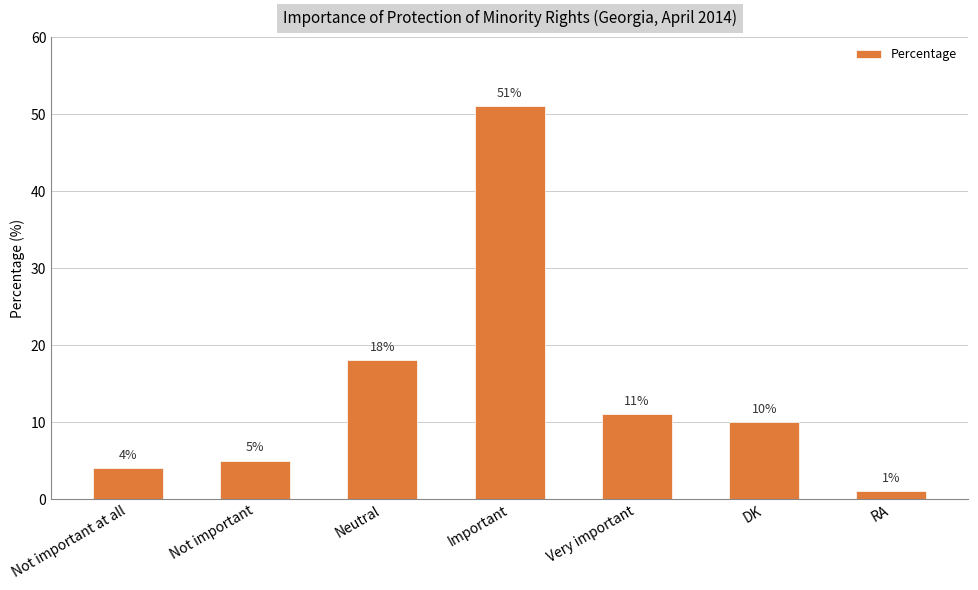

Count the number of data series in this chart.

1